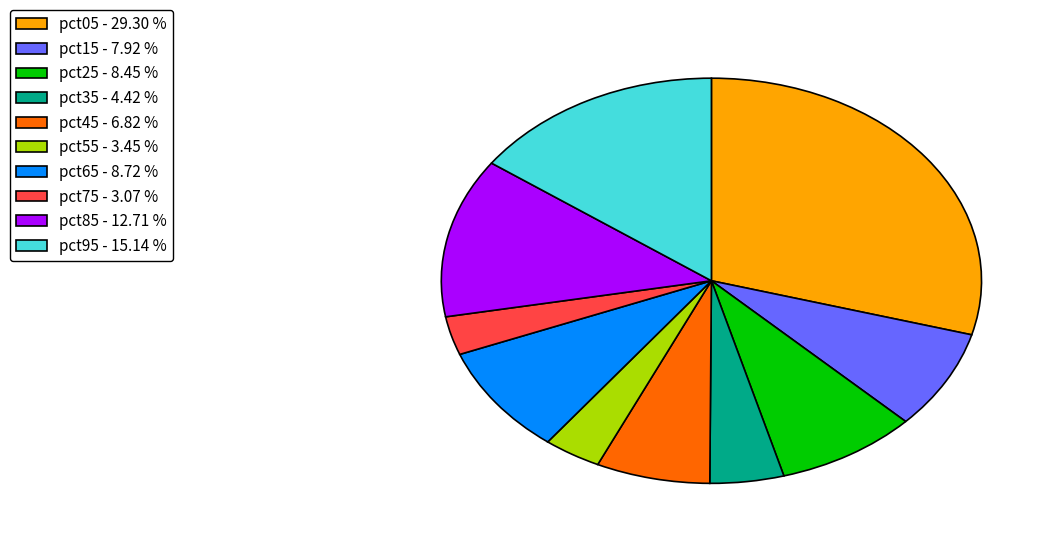

Which category has the biggest portion of the pie?

pct05